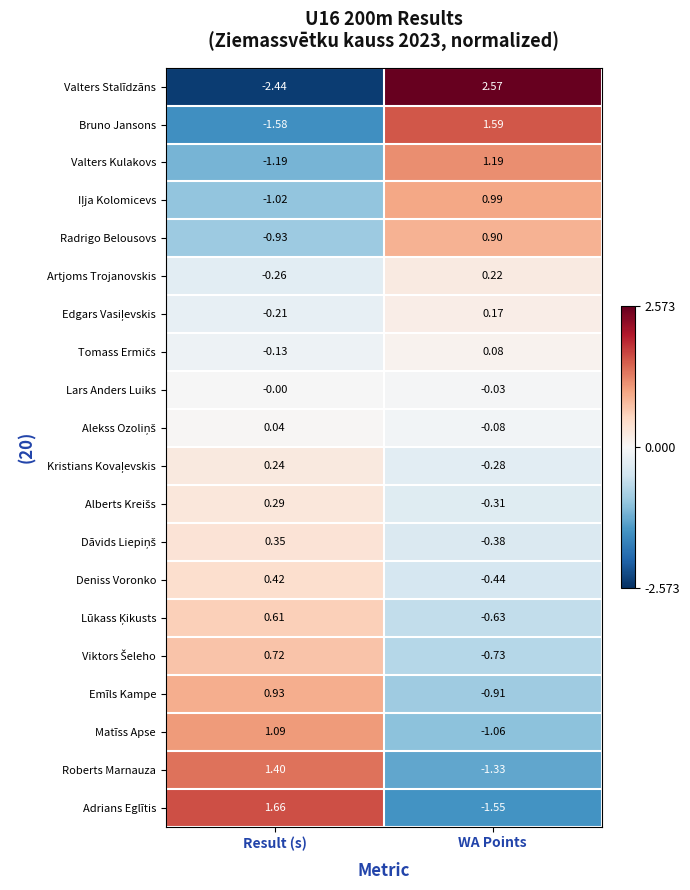

How many data points does each series have?

2